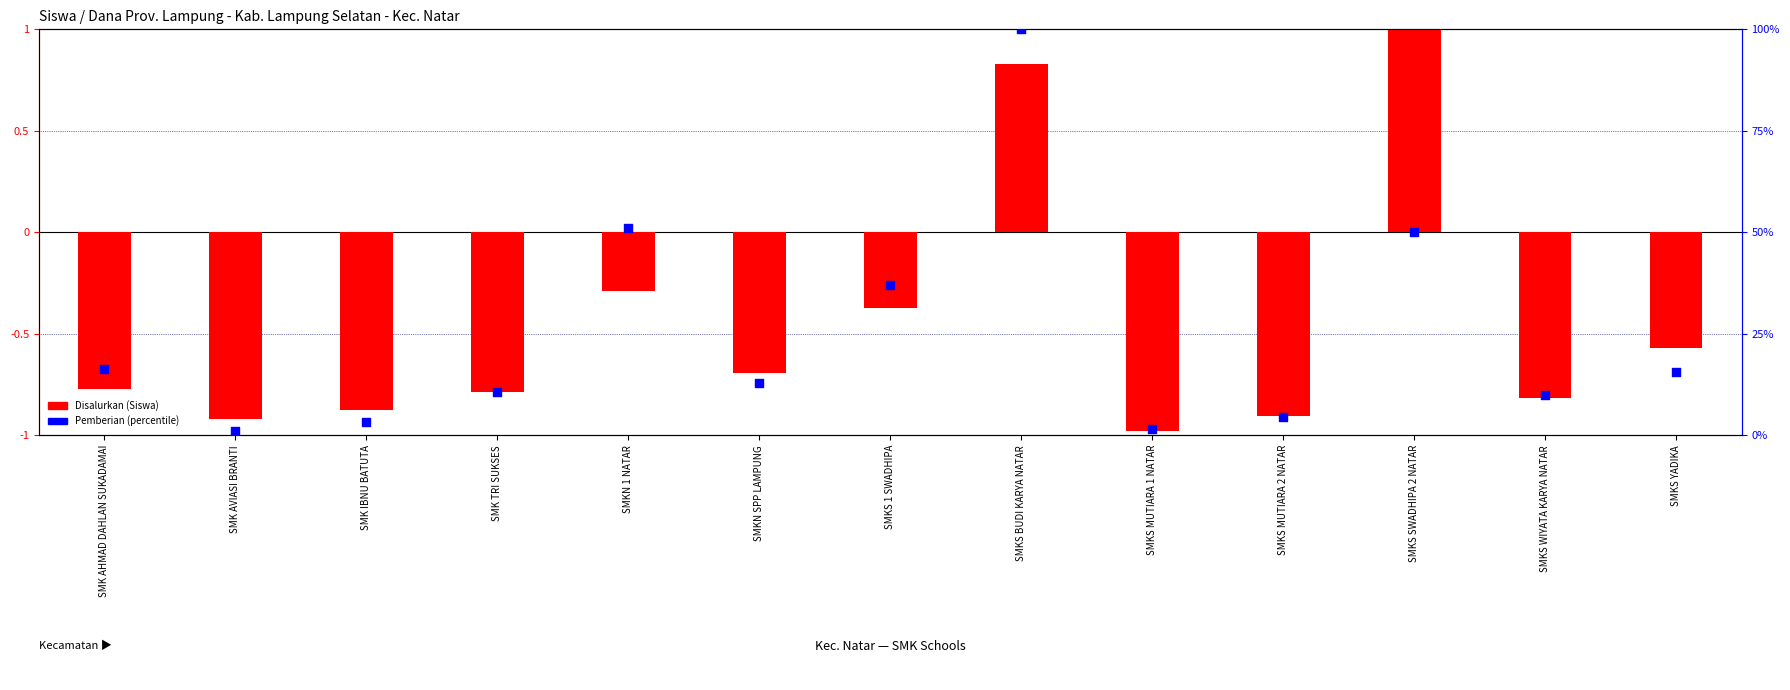

Which series has the largest Y range (max minus min)?

Pemberian